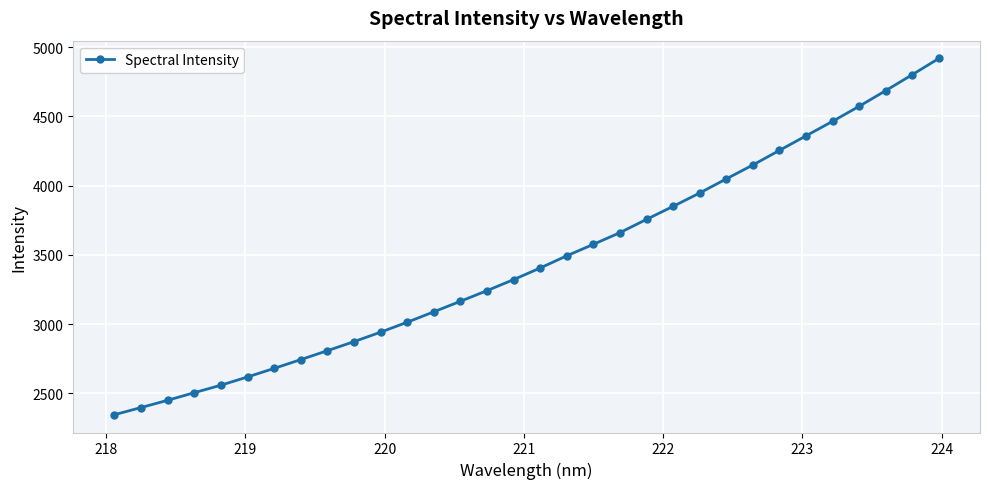

What is the greatest value displayed?

4917.8